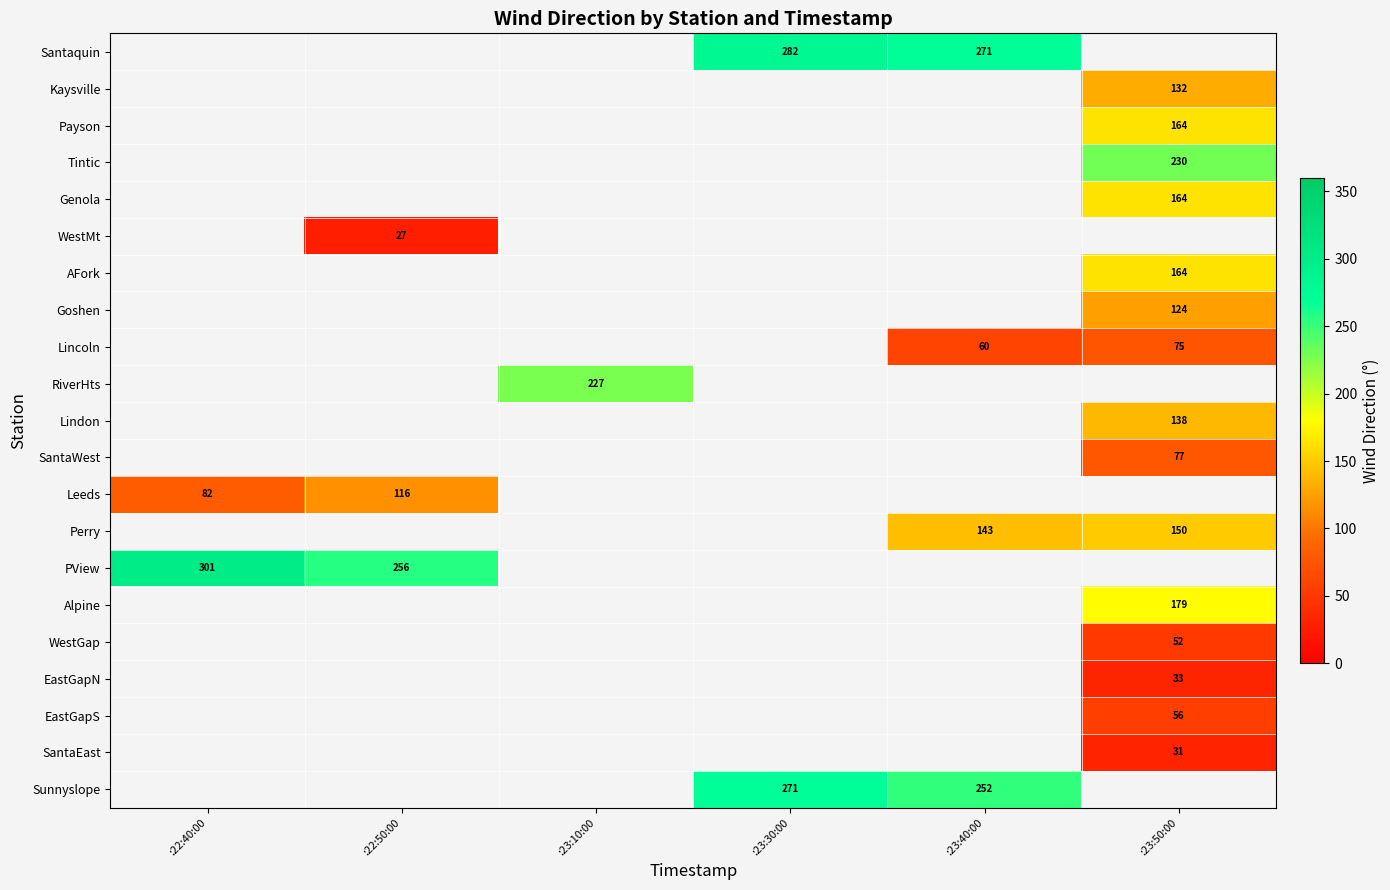

The Santaquin series shows 76 at :23:40:00. True or false?

False